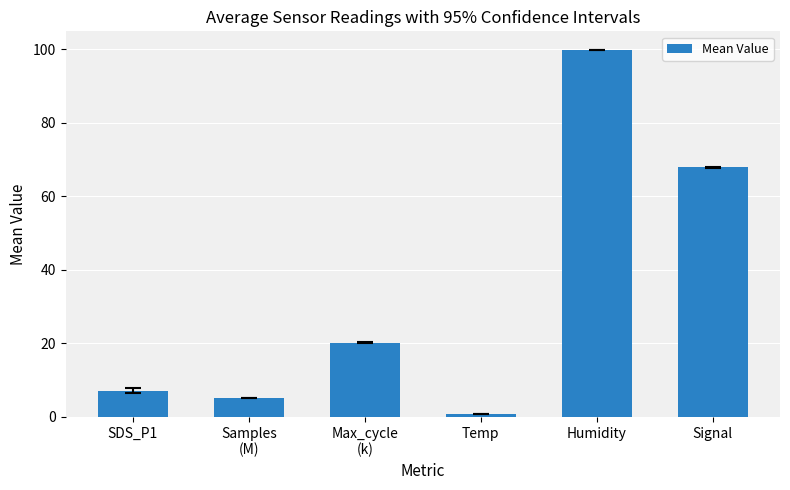

At which category does the chart reach its minimum across all series?

Temp